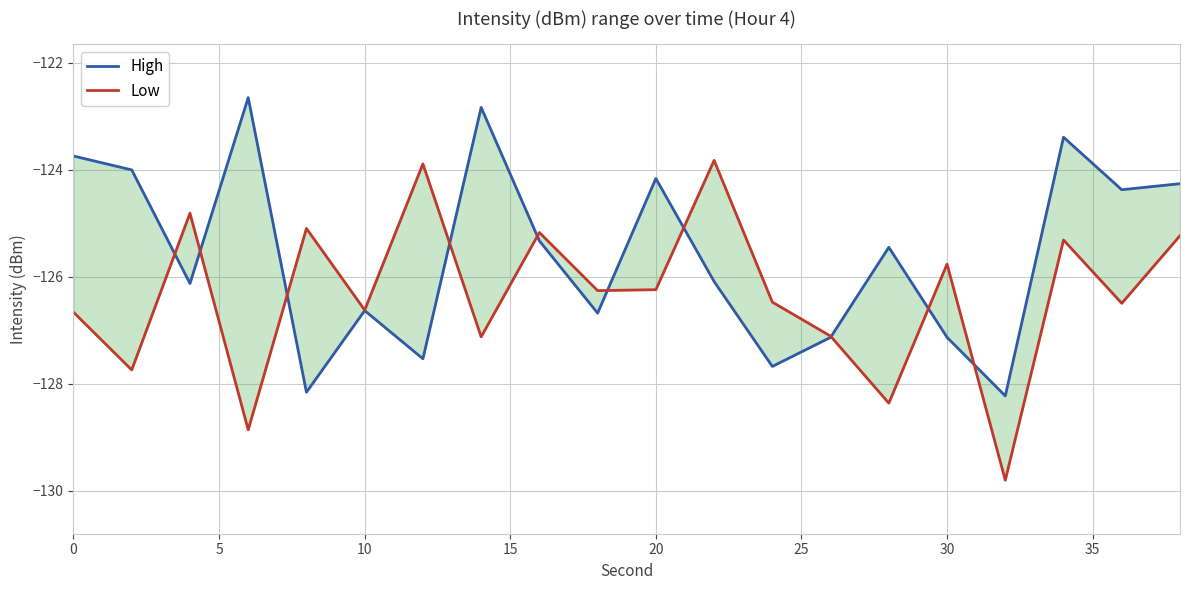

At 15, list the series in order from smallest to largest.

Low, High